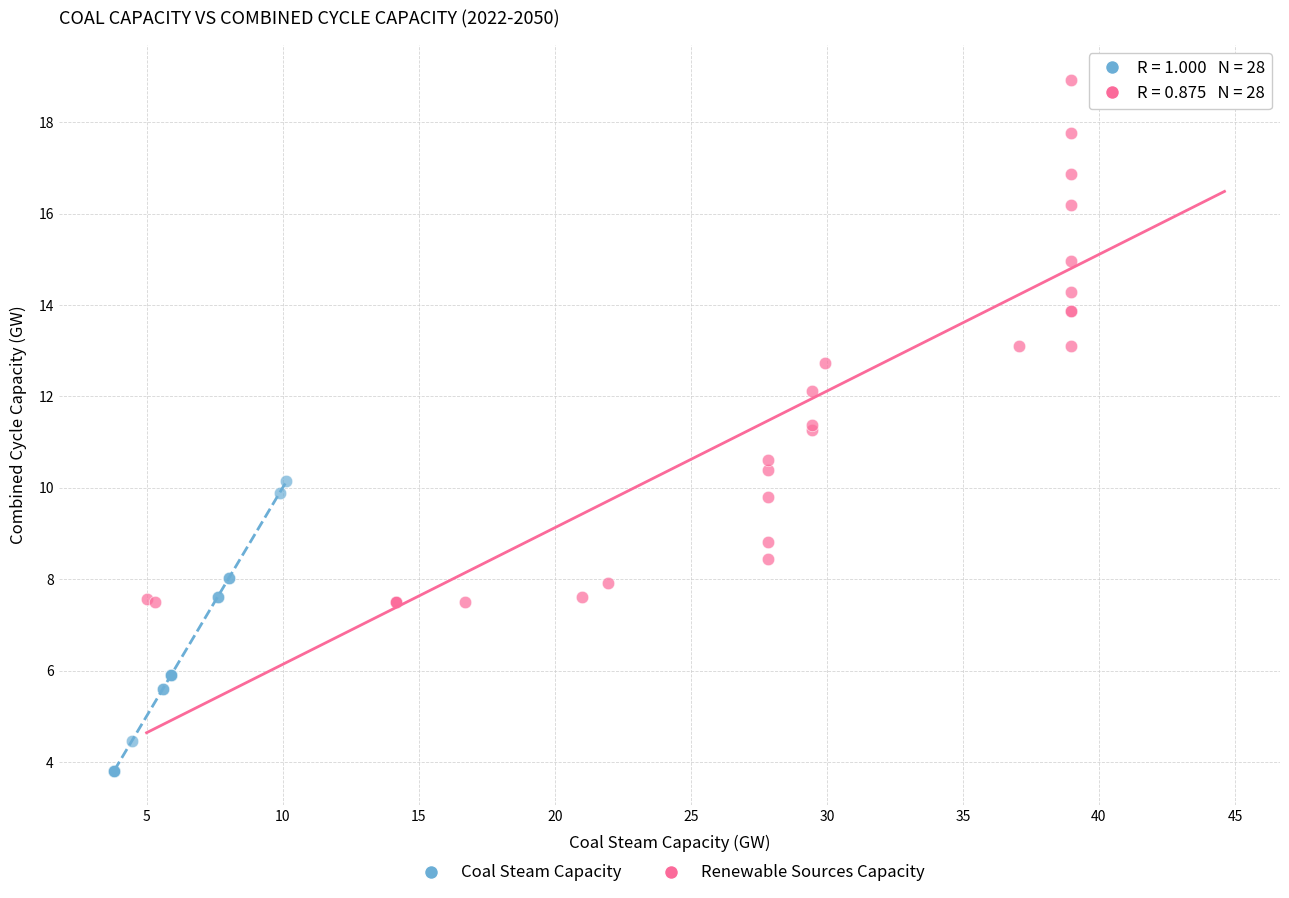

Which series reaches the minimum Y coordinate?

Coal Steam Capacity